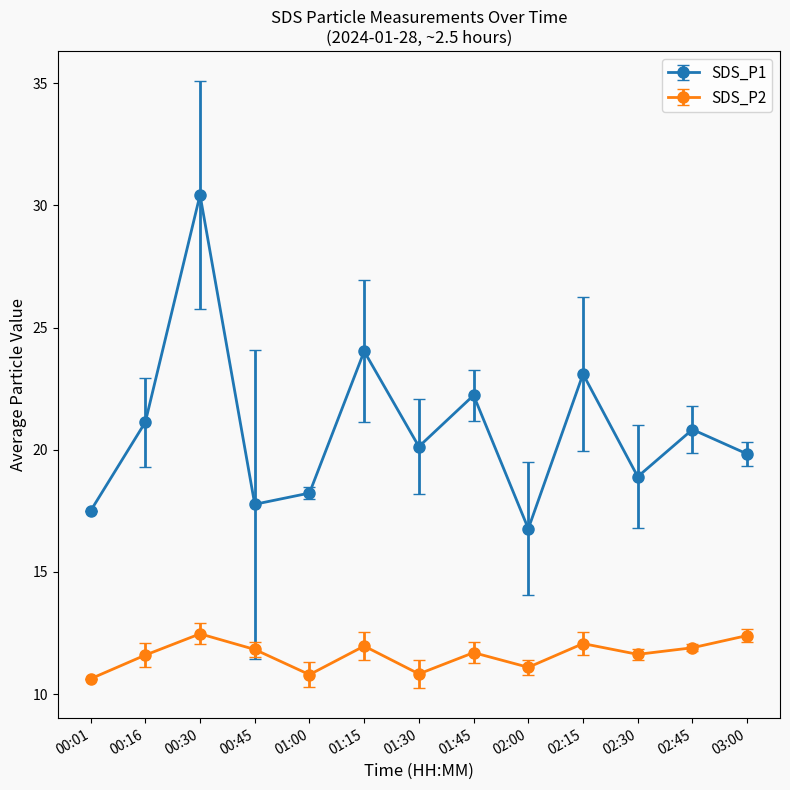

The SDS_P1 series shows 30.4 at 00:30. True or false?

True